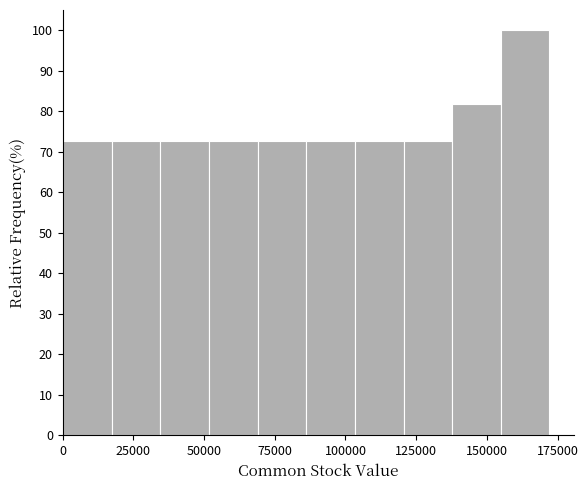

Around what value on the x-axis is the tallest bar? Give the approximate position of its centre, as read against the axis.

165000